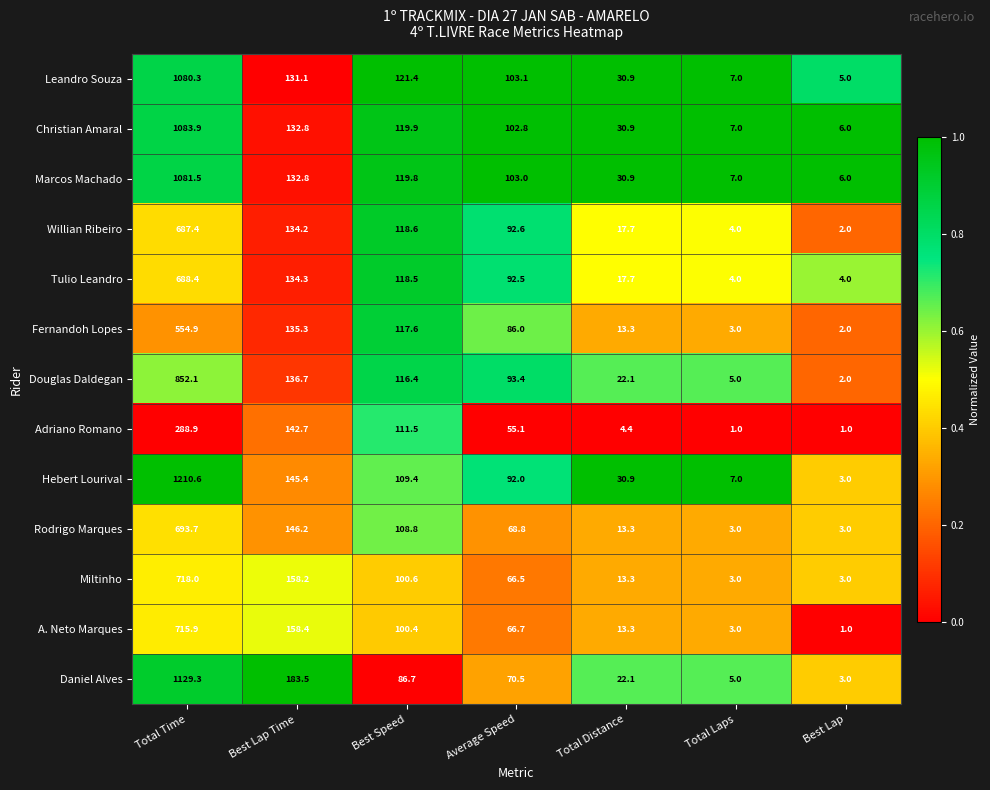

At which category is the sum across all series the highest?

Total Time